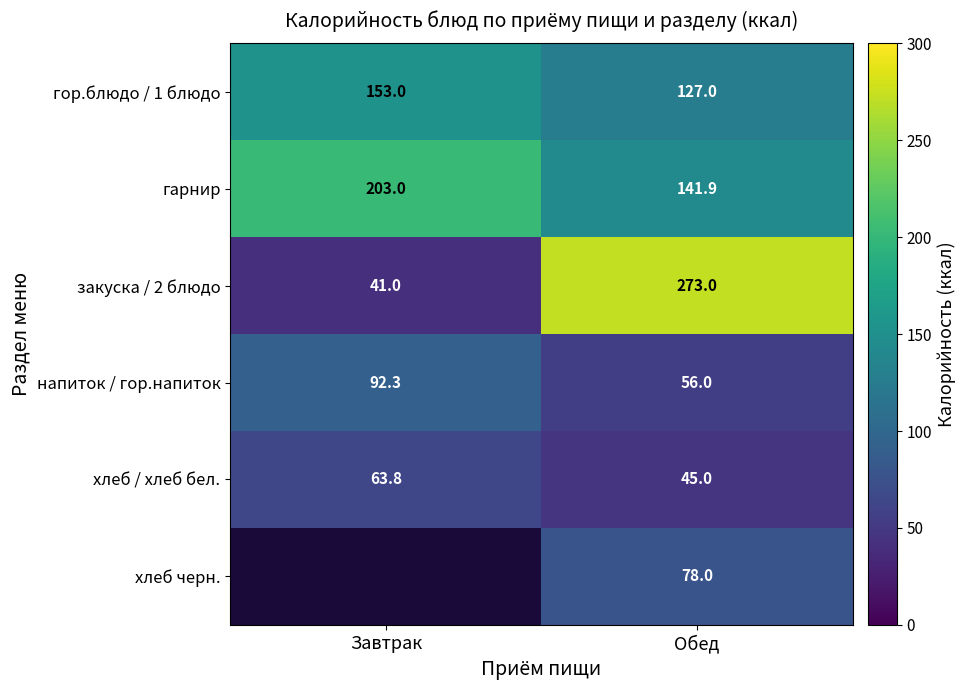

True or false: гор.блюдо / 1 блюдо has a value of 127.0 at Обед.

True